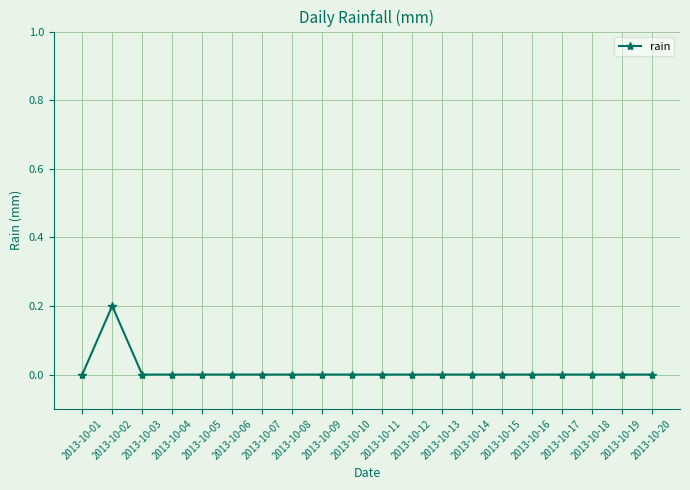

Reading left to right, transcribe all the data shown in this chart.

0.0	0.2	0.0	0.0	0.0	0.0	0.0	0.0	0.0	0.0	0.0	0.0	0.0	0.0	0.0	0.0	0.0	0.0	0.0	0.0